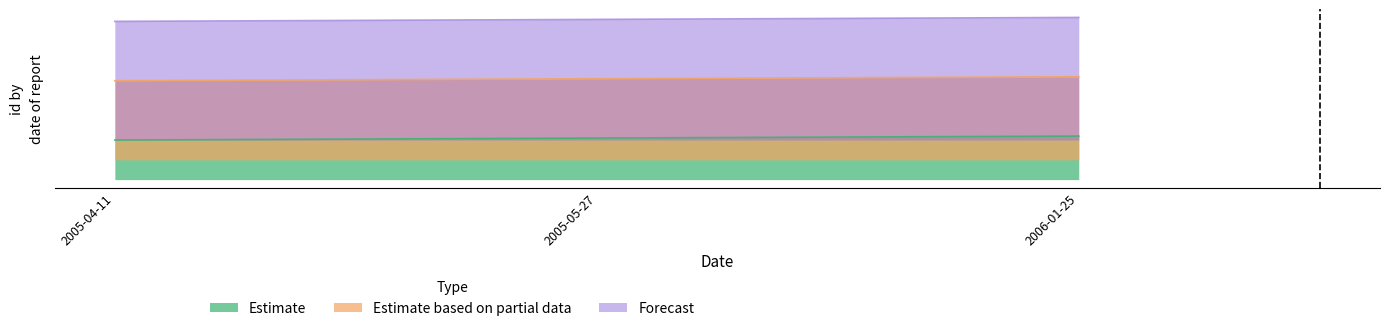

How many Estimate values are between 40 and 44?

3